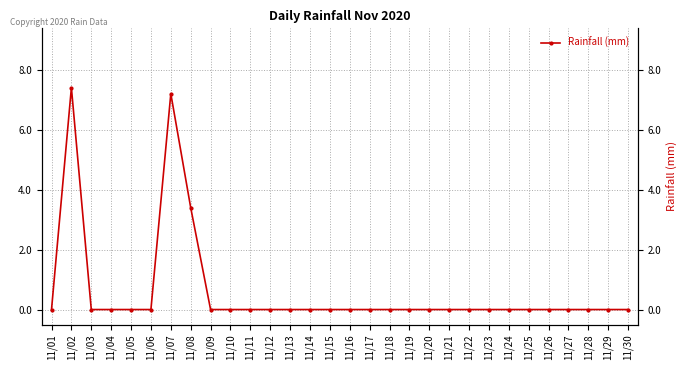

The chart shows a value of 3.4 at 11/27. True or false?

False